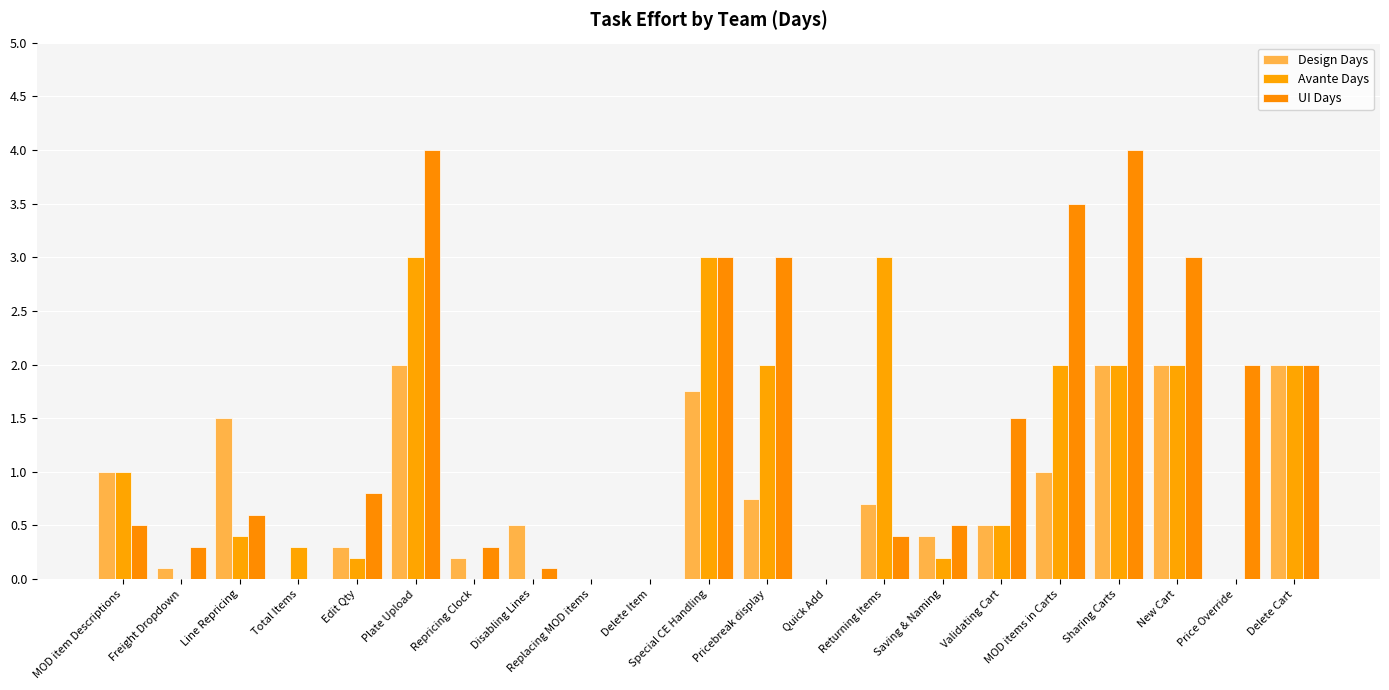

True or false: UI Days has a value of 0.4 at Returning Items.

True